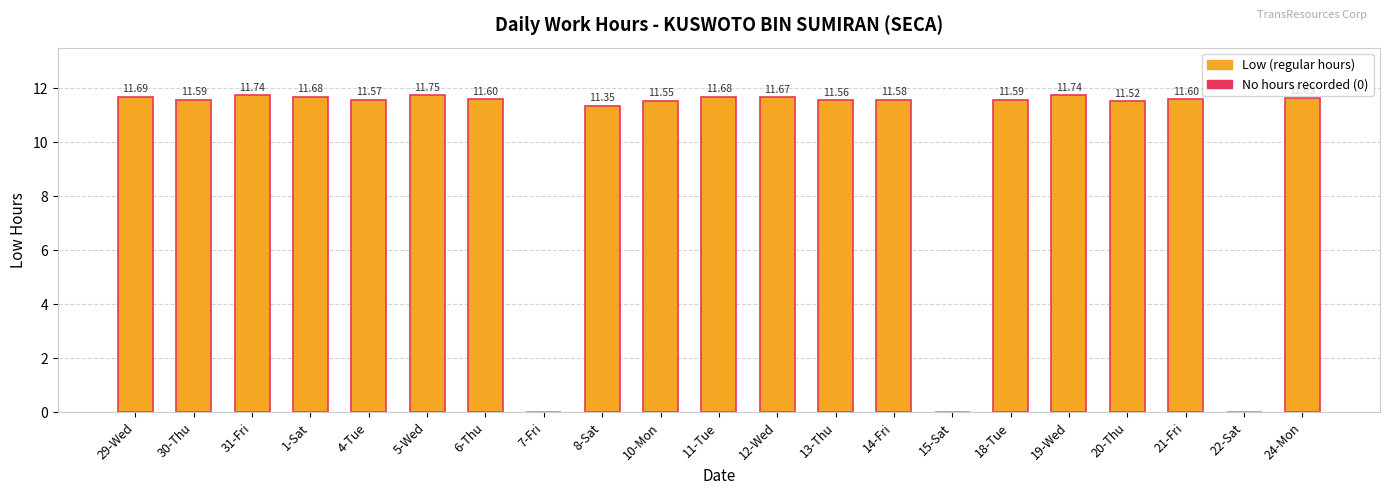

What is the sum of the values at 5-Wed and 20-Thu?

23.3